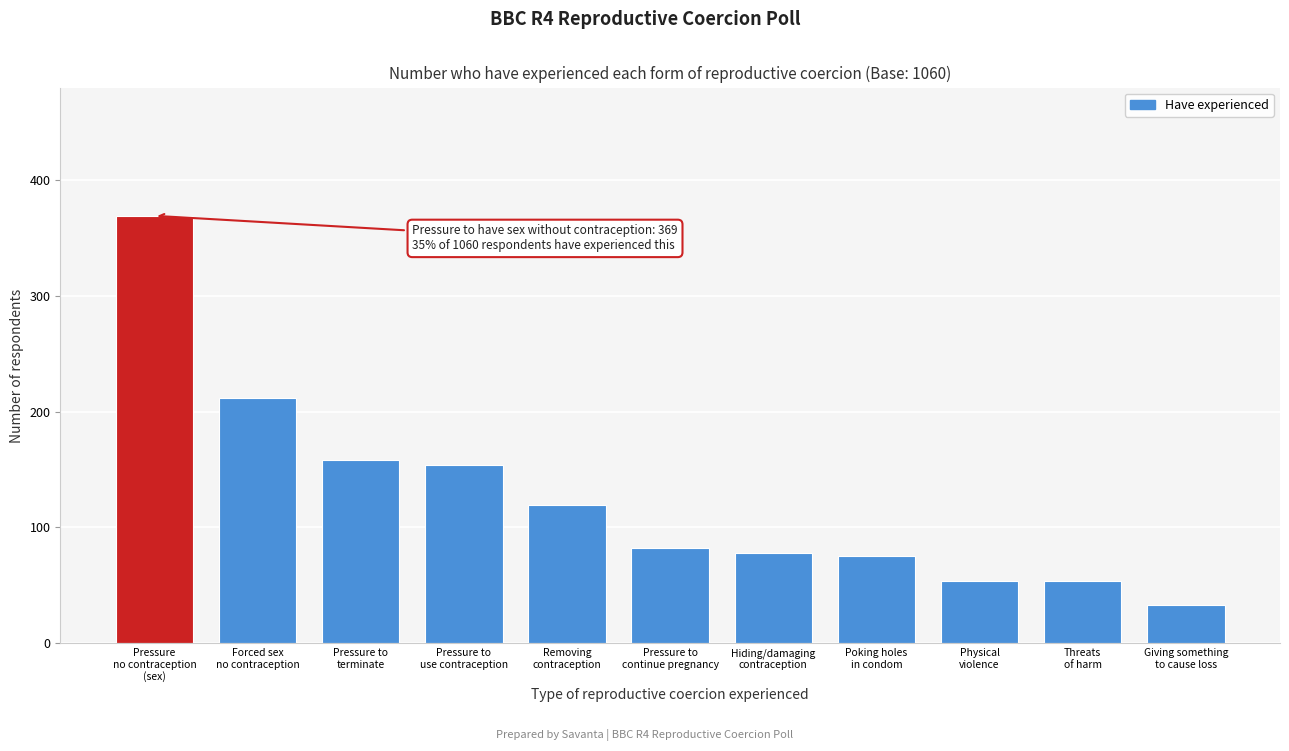

Reading left to right, transcribe all the data shown in this chart.

369	212	158	154	119	82	78	75	54	54	33